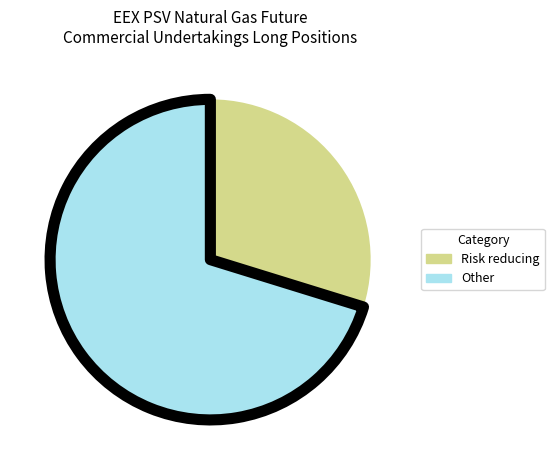

Does any single category account for the majority?

Yes